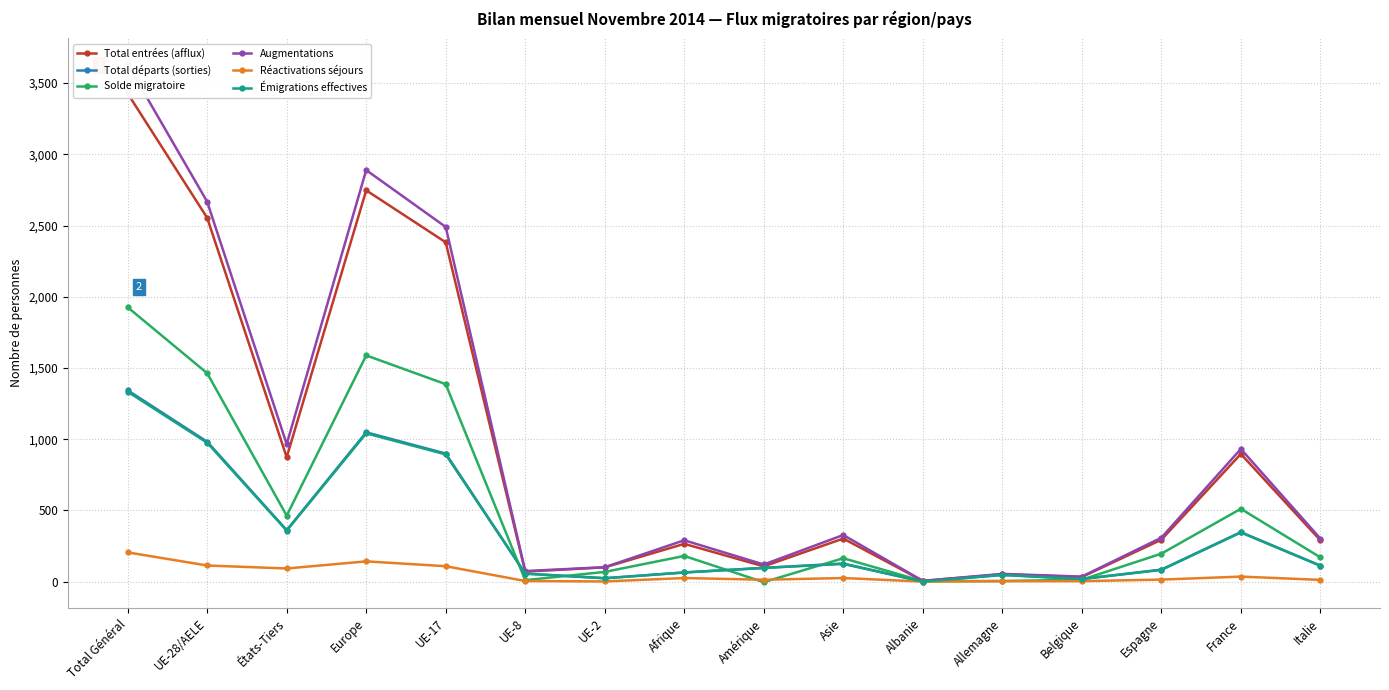

In Total départs (sorties), how many points are higher than both neighbors (excluding endpoints)?

4